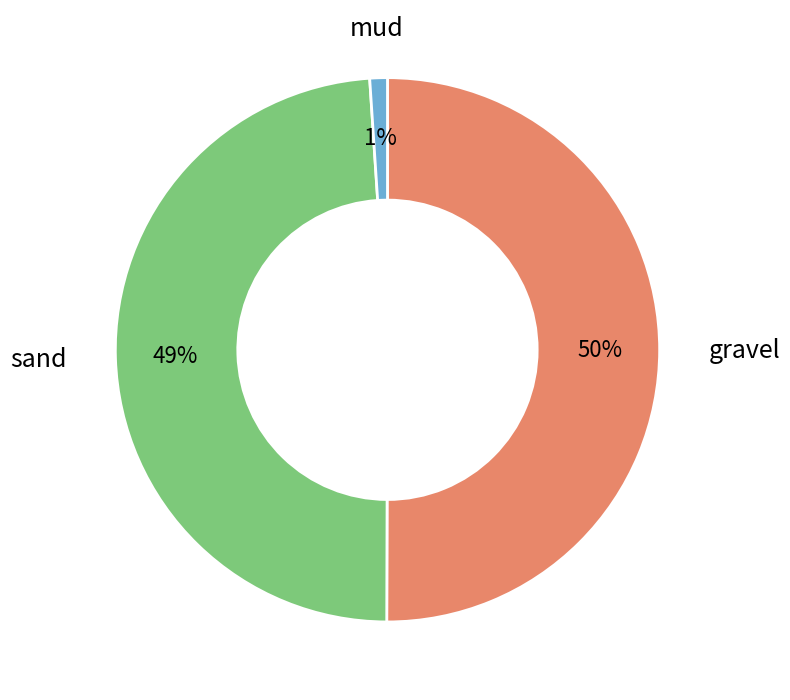

What percentage is the gravel slice, to the nearest percent?

50%